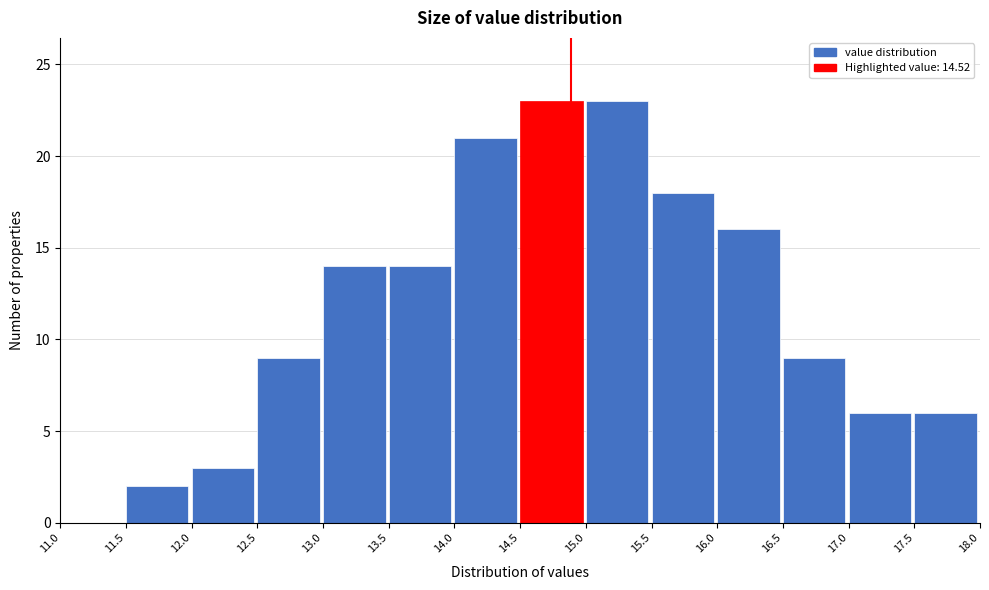

Reading left to right, list every bar in this chart as the range it spans on the x-axis followed by its height. The values are not printed on the chart, so give them approximately, as read against the axis.

11.0 to 11.5: 0
11.5 to 12.0: 2
12.0 to 12.5: 3
12.5 to 13.0: 9
13.0 to 13.5: 14
13.5 to 14.0: 14
14.0 to 14.5: 21
14.5 to 15.0: 23
15.0 to 15.5: 23
15.5 to 16.0: 18
16.0 to 16.5: 16
16.5 to 17.0: 9
17.0 to 17.5: 6
17.5 to 18.0: 6